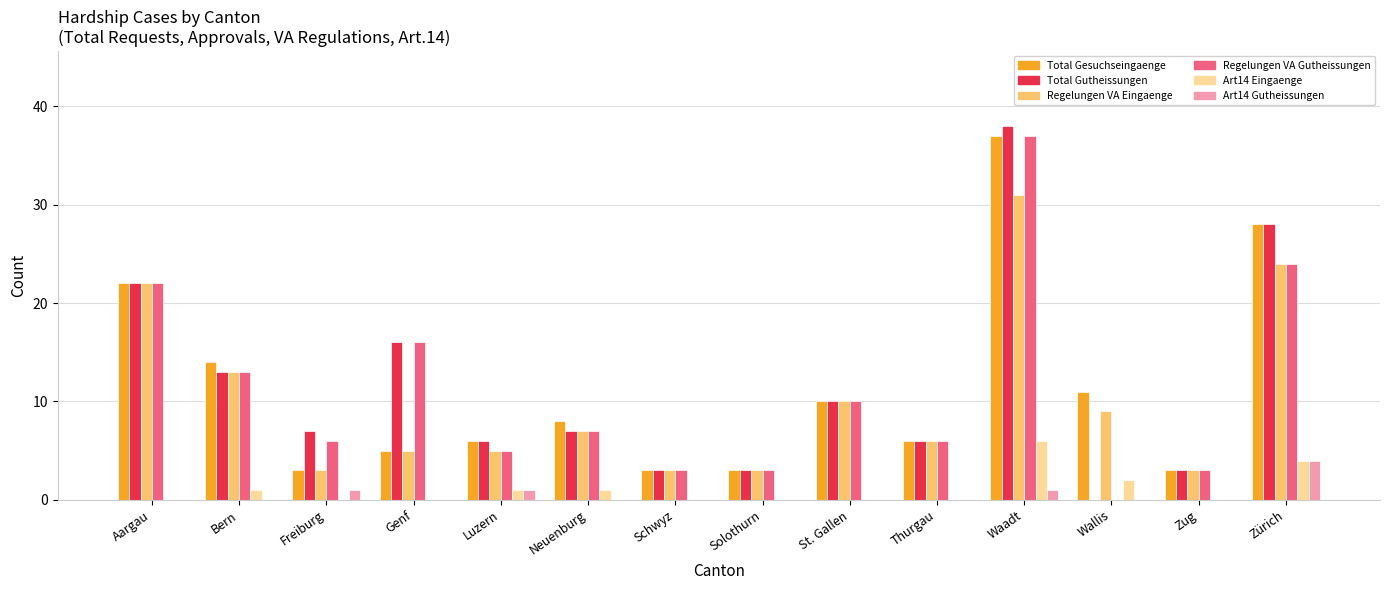

What is the average value of the Total Gutheissungen series?

12